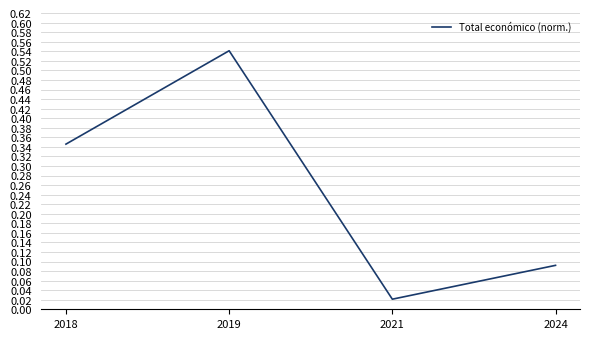

The chart shows a value of 0.2 at 2024. True or false?

False